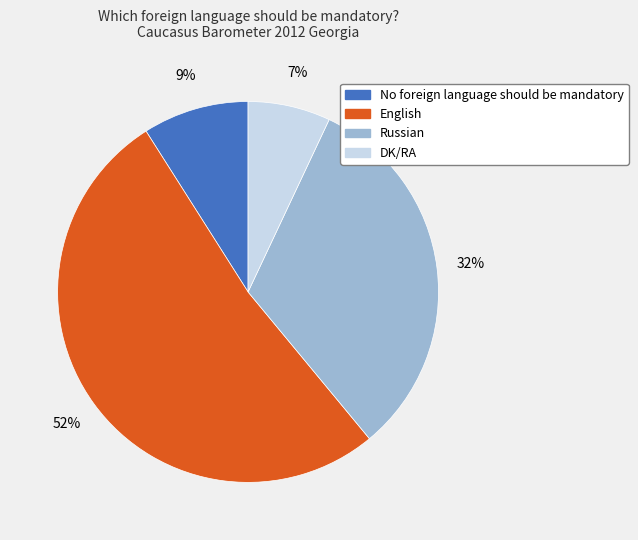

To the nearest percent, what percentage of the pie is Russian?

32%